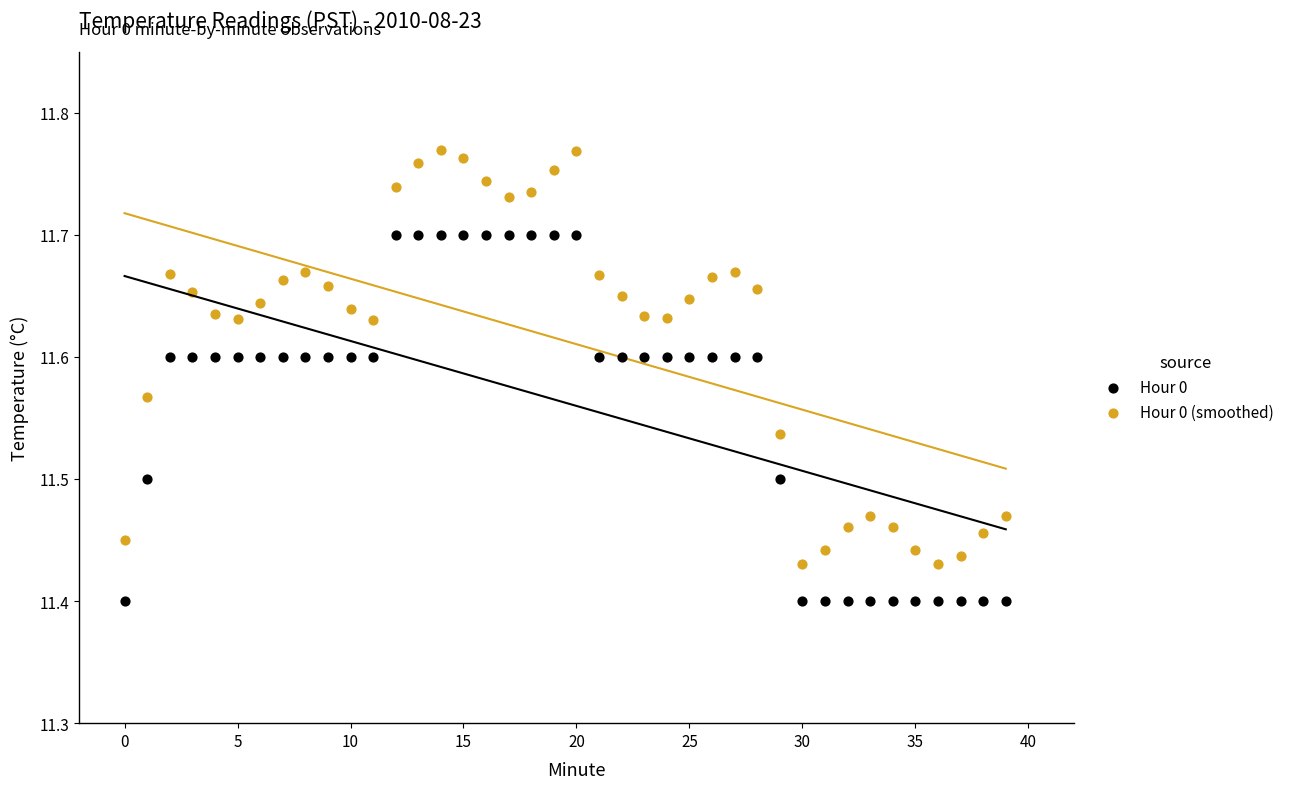

Across all data points, what is the range of Y values (max minus min)?

0.4